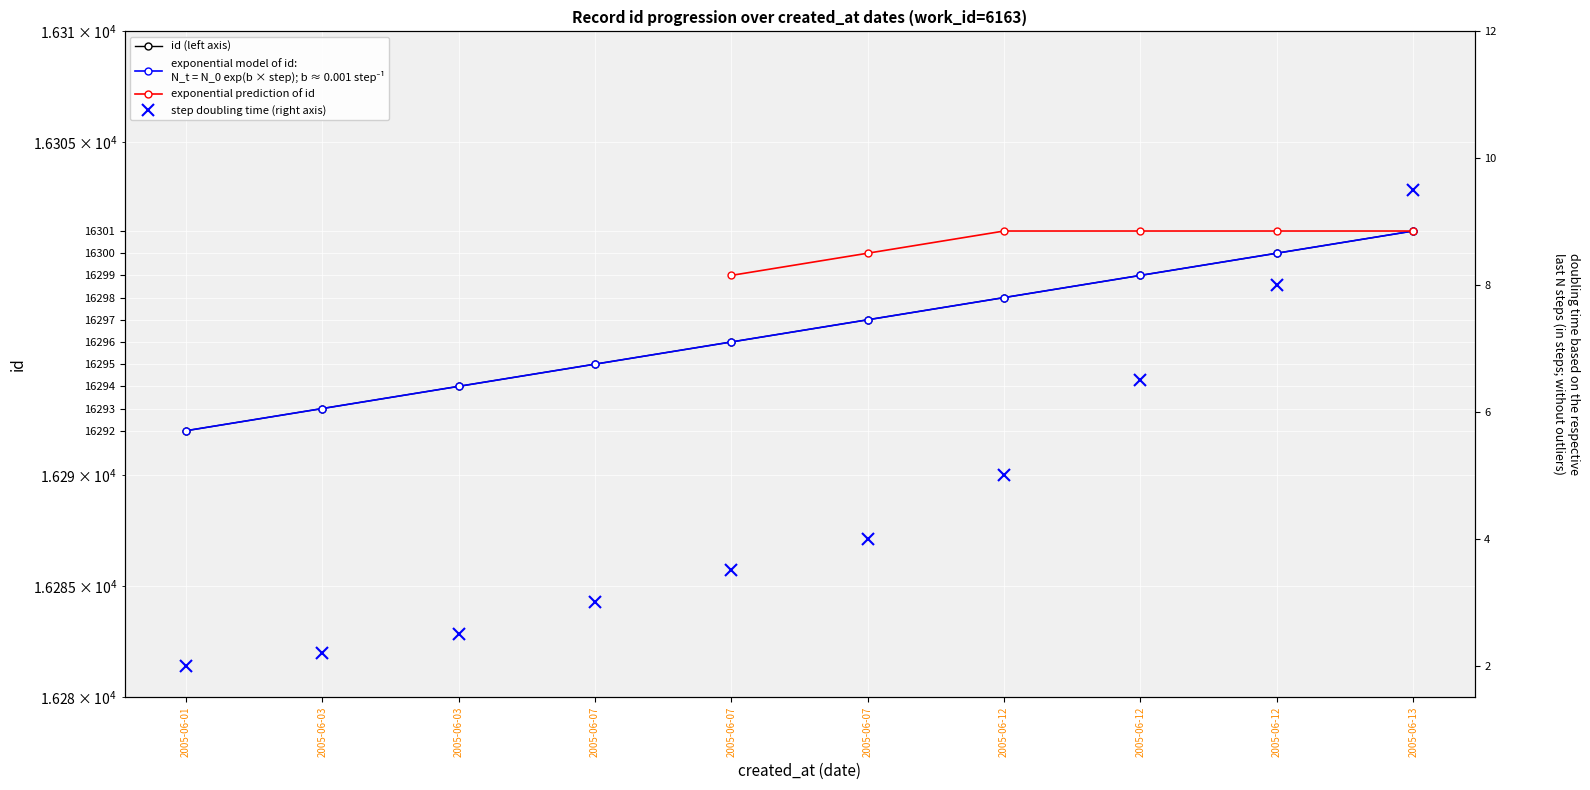

What is the value of the id exponential model point at the 8th from the left?

16298